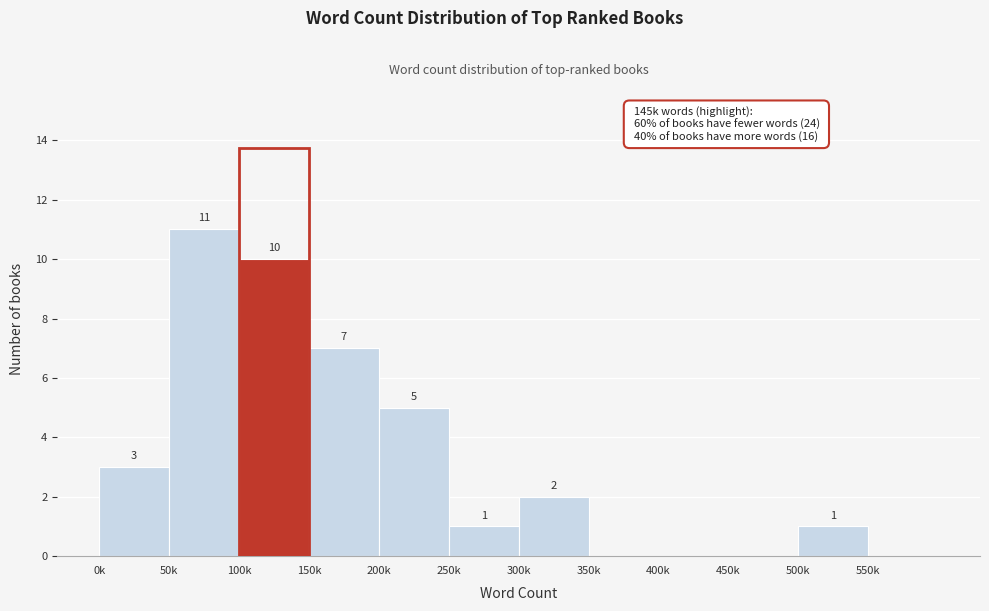

Reading left to right, extract all data points from this chart.

0k=3	50k=11	100k=10	150k=7	200k=5	250k=1	300k=2	350k=0	400k=0	450k=0	500k=1	550k=0